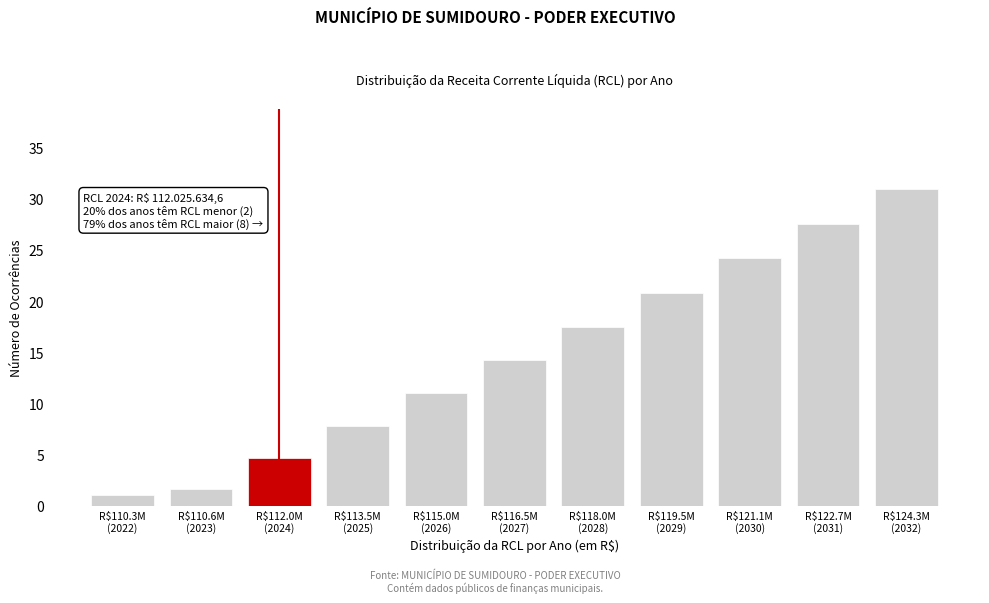

Reading left to right, transcribe all the data shown in this chart.

1.0	1.6	4.7	7.8	11.0	14.2	17.5	20.8	24.2	27.6	31.0